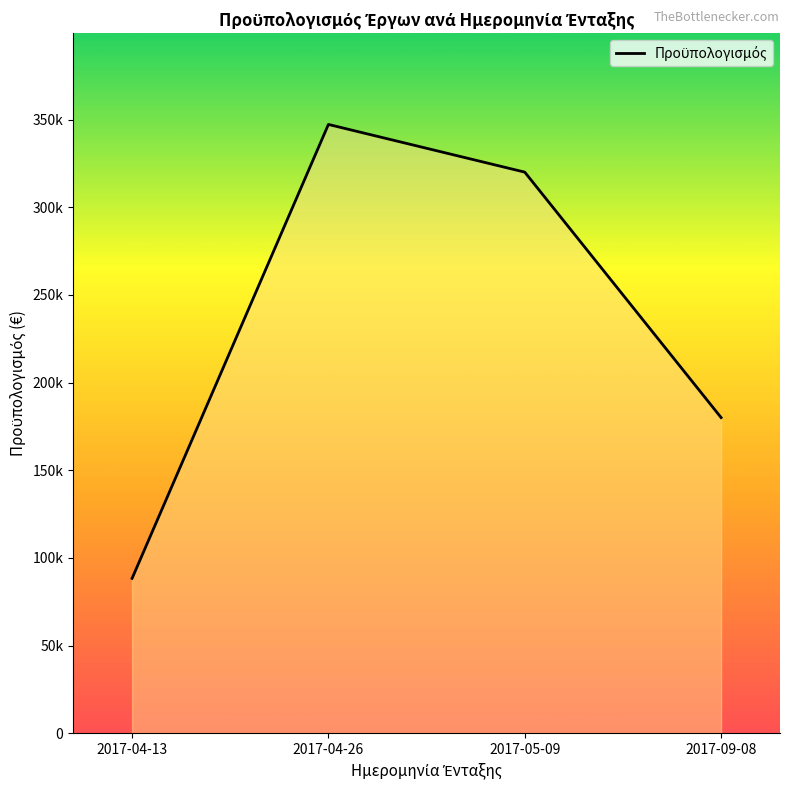

Does the chart have visible grid lines?

No